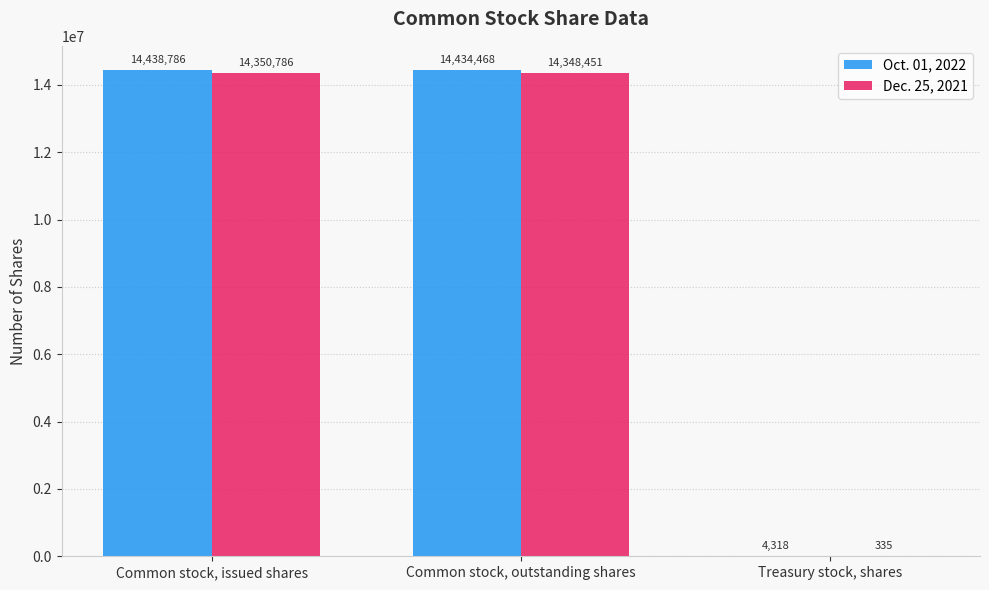

Does the chart contain stacked bars?

No